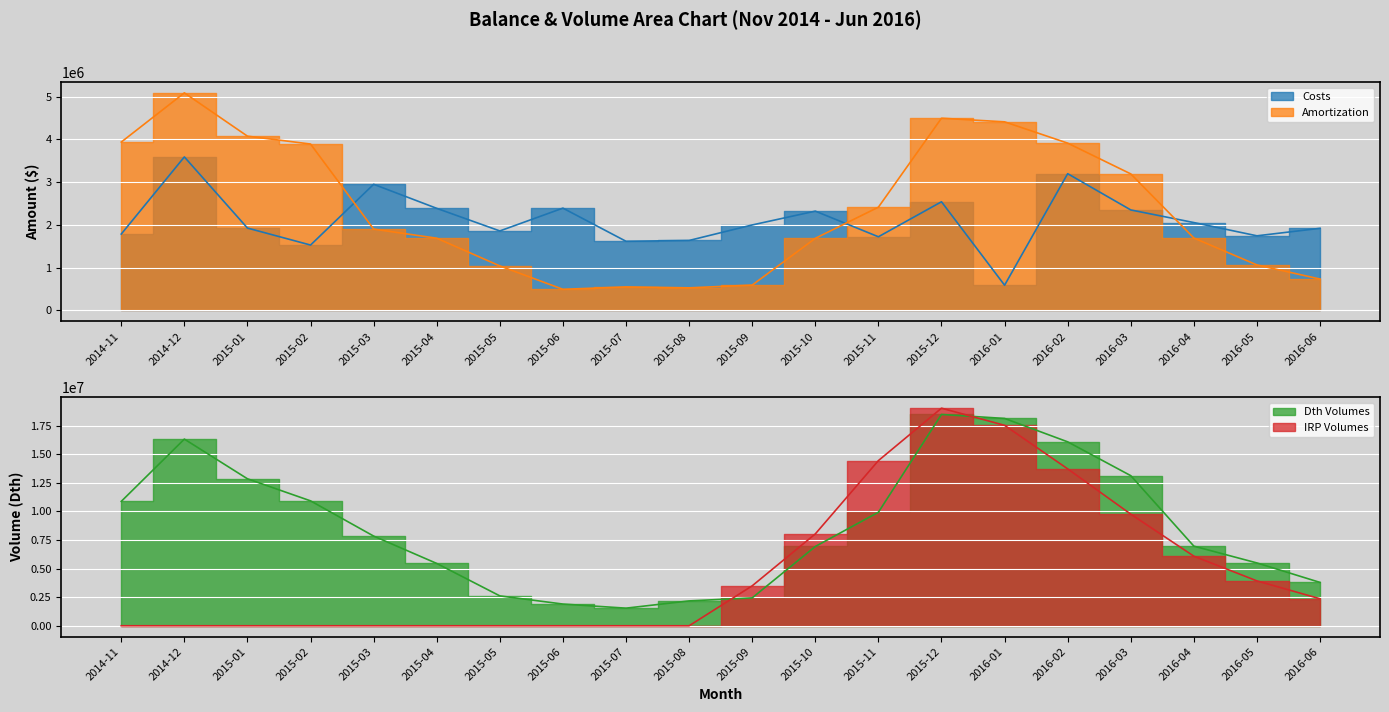

True or false: Costs has more than 1 interior local peaks.

True